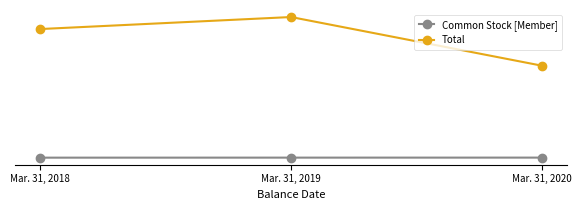

Reading left to right, list all the values displayed in this chart.

Common Stock [Member]: 382820	384648	385576
Total: 7805780	8500155	5688063